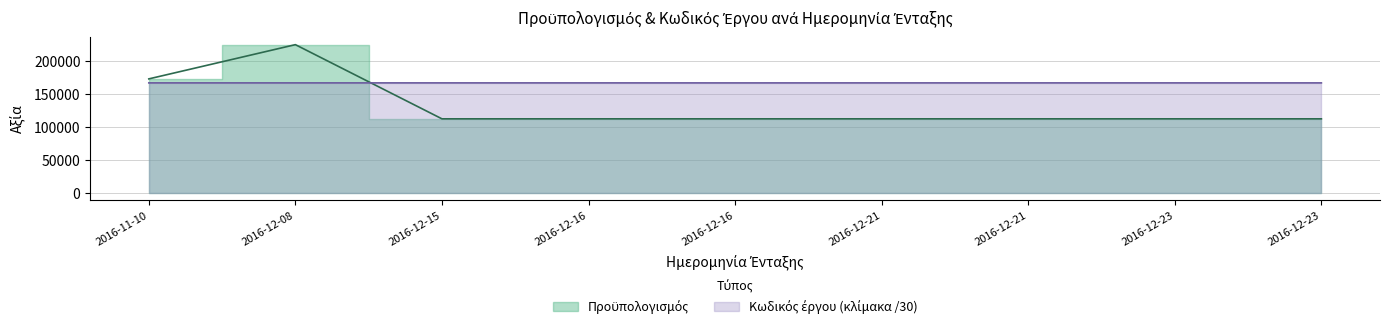

Which category has the lowest value in the Προϋπολογισμός series?

2016-12-15